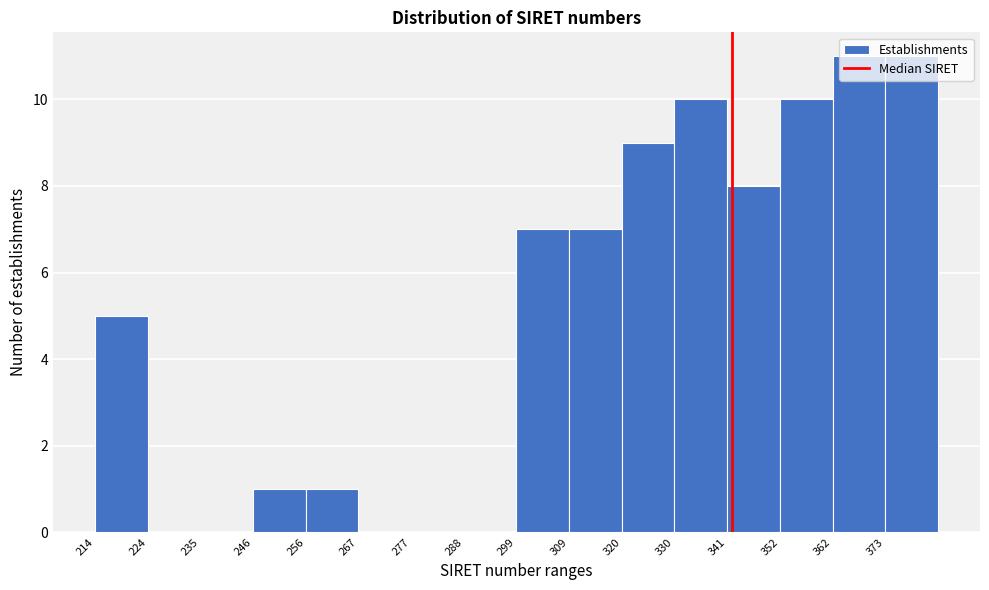

What is the change in value from 320 to 373?

+2